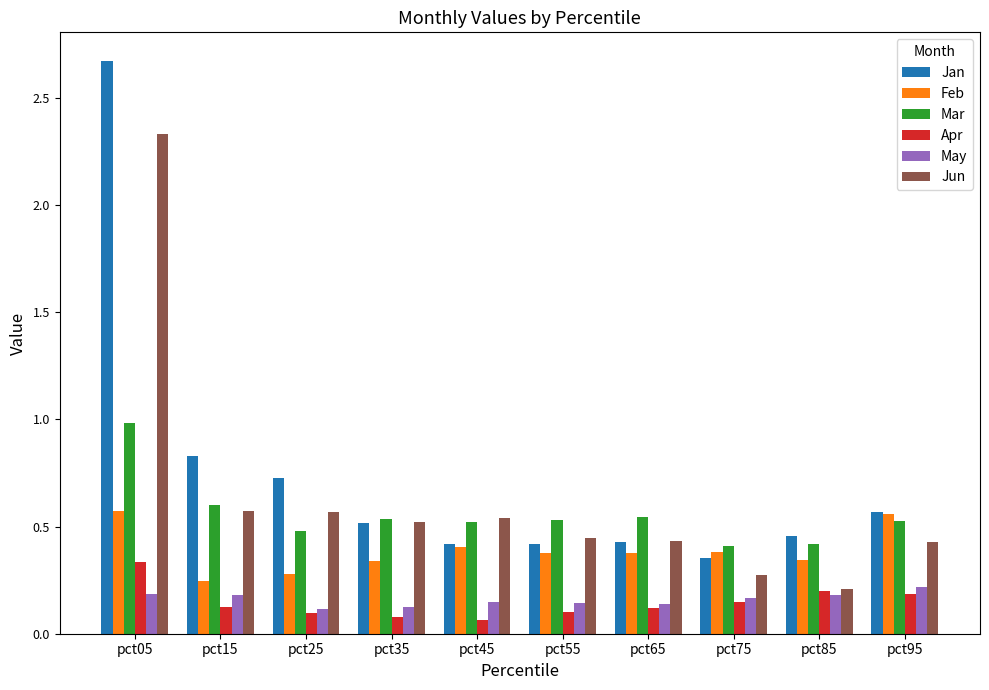

What are all the series names shown in the legend?

Jan, Feb, Mar, Apr, May, Jun